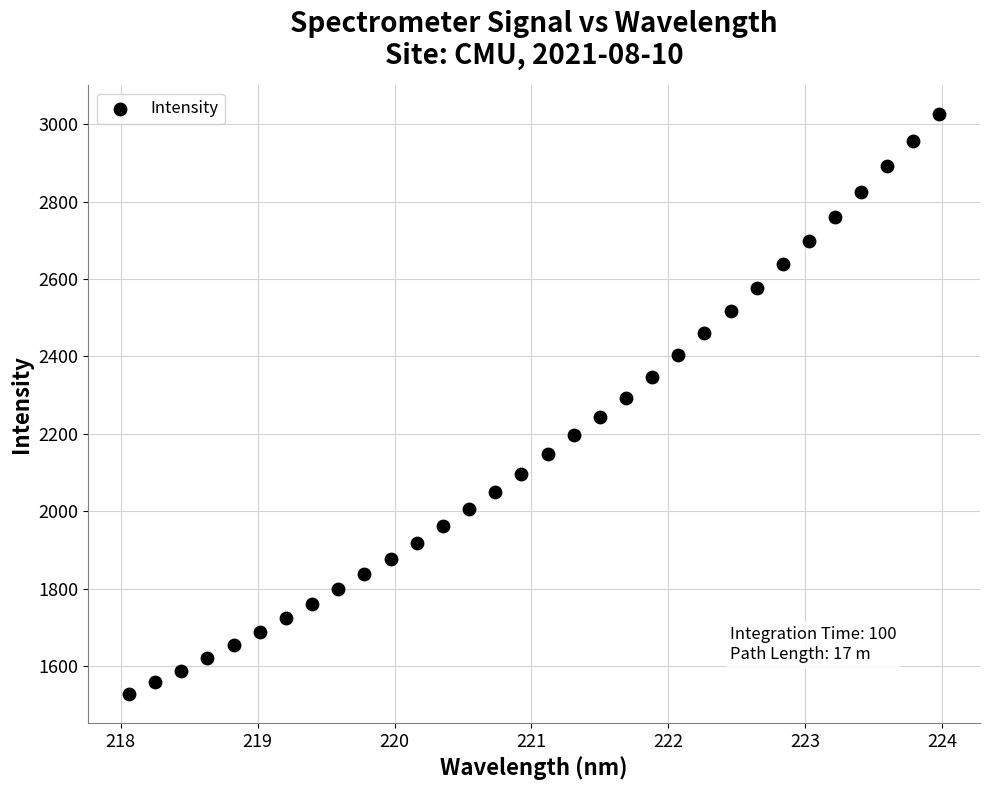

What is the range of X values (max minus min)?

5.9